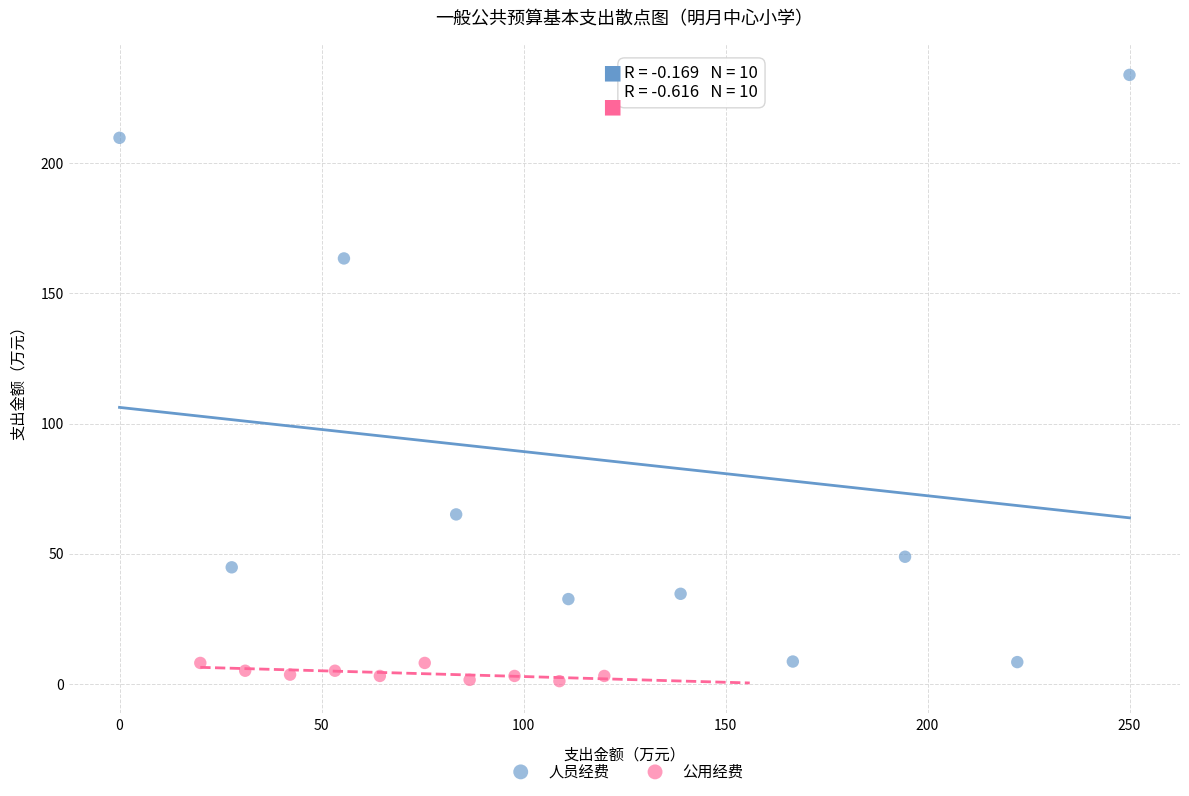

Which series reaches the maximum Y coordinate?

人员经费